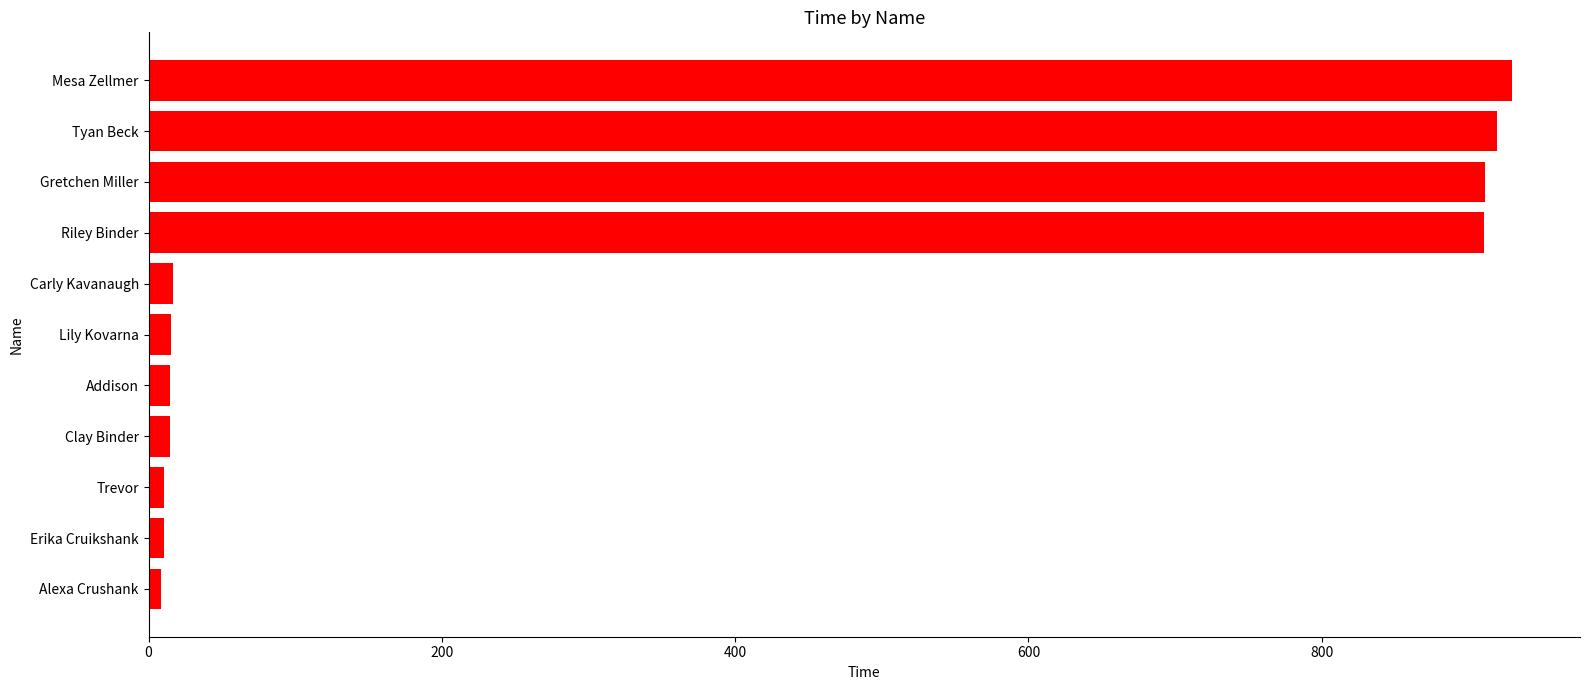

Which has a higher value, Erika Cruikshank or Riley Binder?

Riley Binder